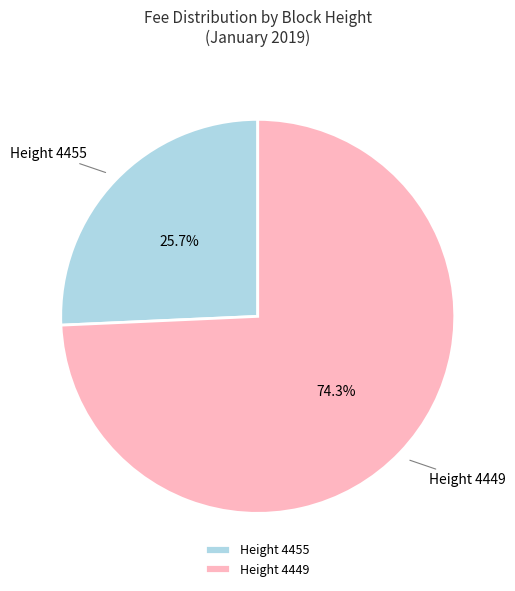

Rank the categories by value from lowest to highest.

Height 4455, Height 4449